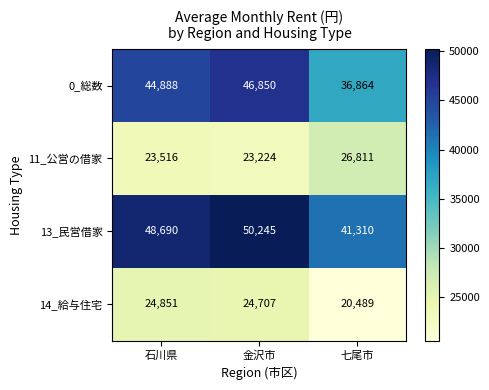

Count the number of categories in the chart.

3